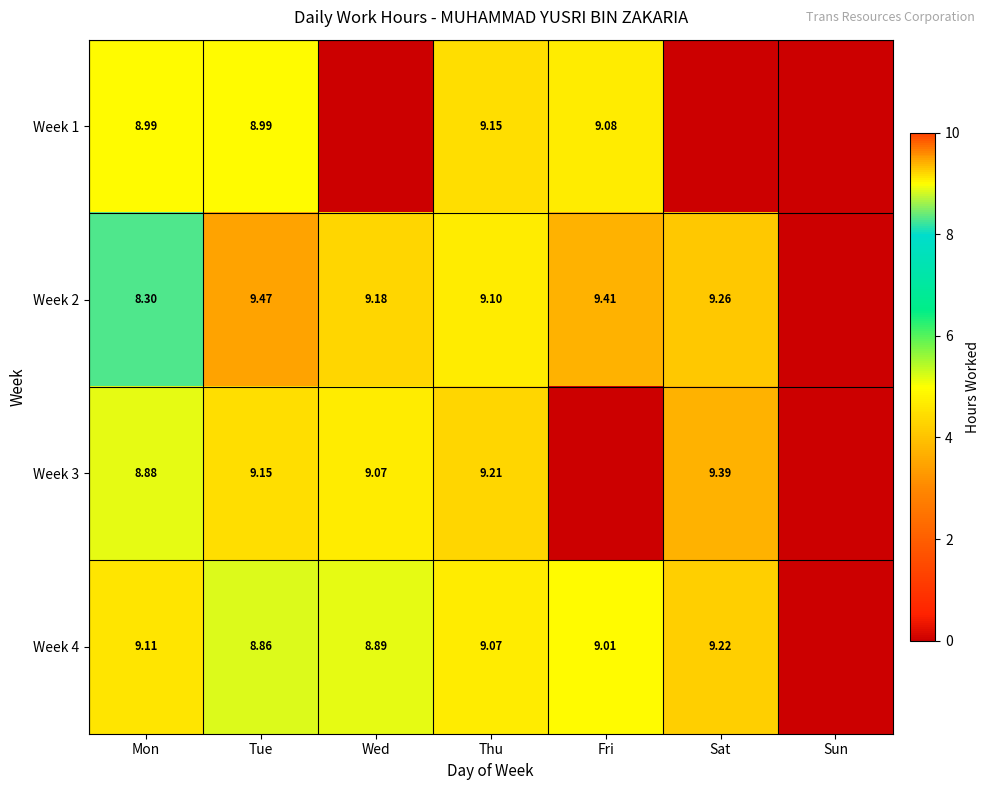

What is the highest value of the Week 1 series?

9.2